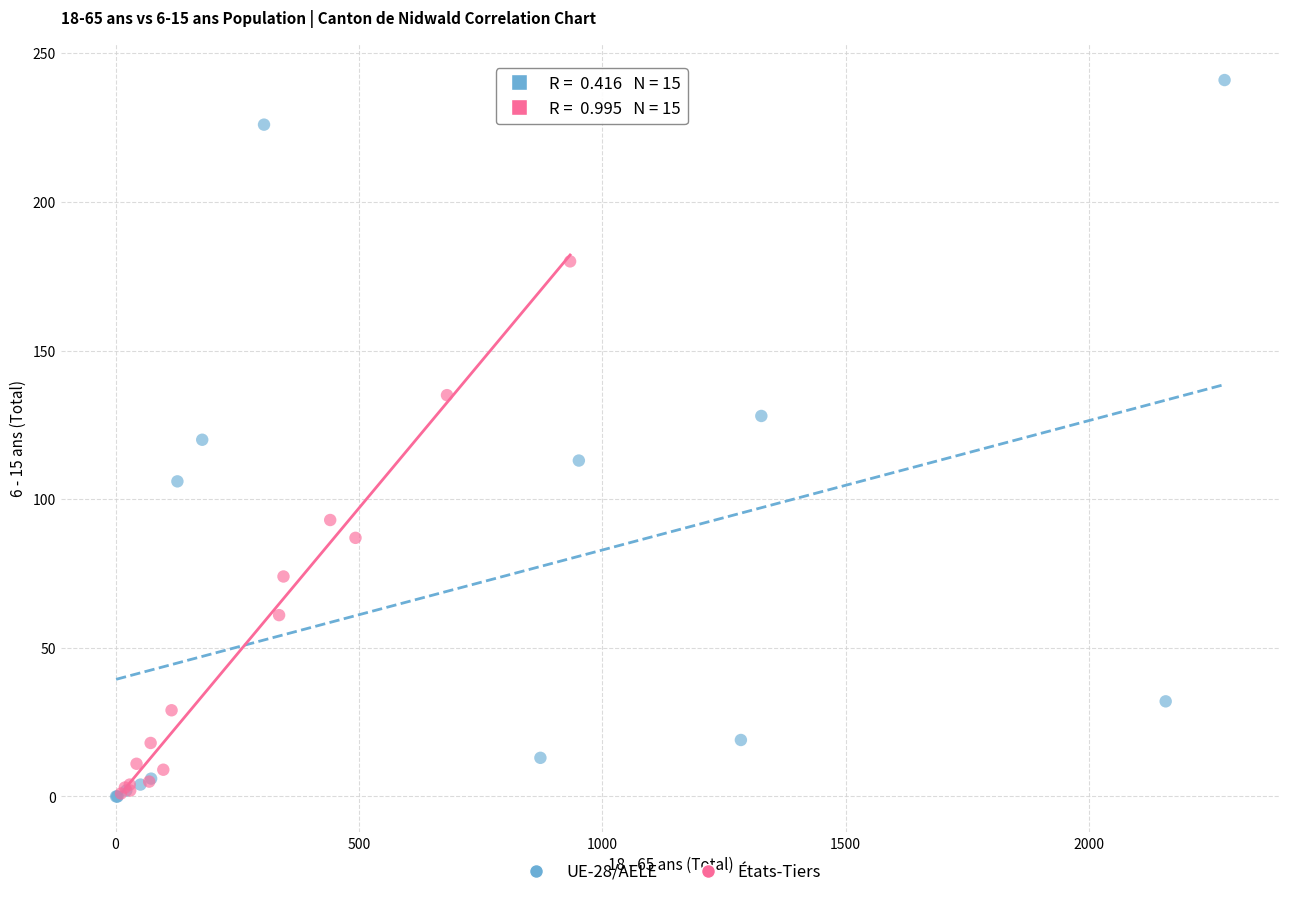

Which series contains the highest Y value?

UE-28/AELE